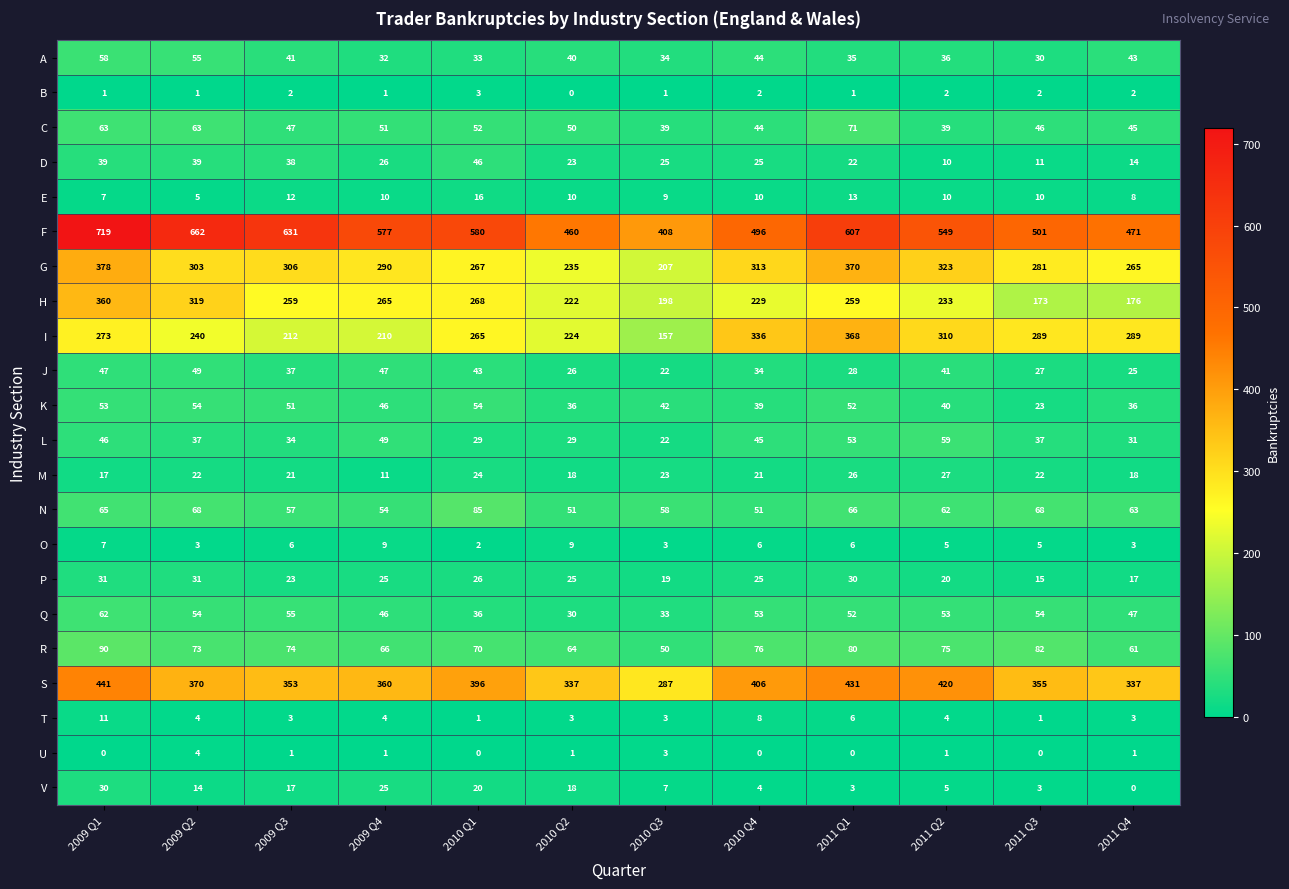

The F series shows 549 at 2011 Q2. True or false?

True